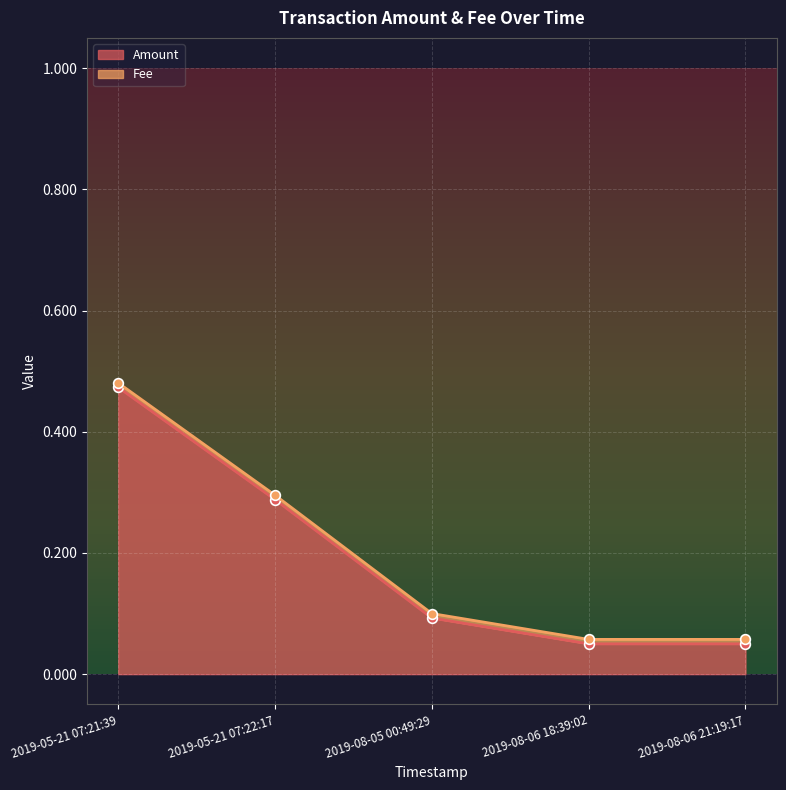

Reading left to right, extract all data points from this chart.

0.5	0.3	0.1	0.1	0.1